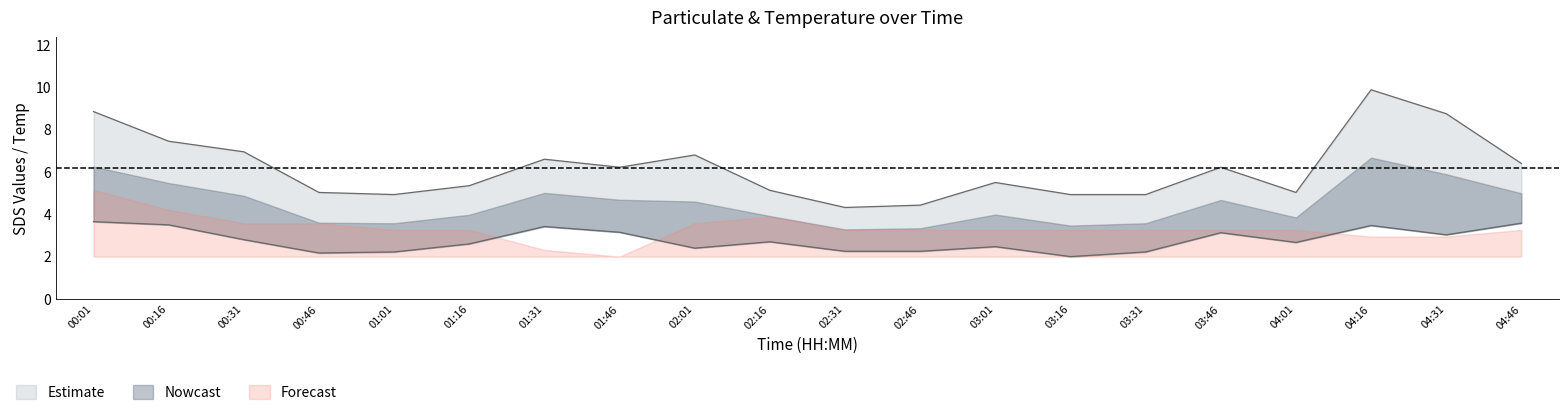

Where is SDS_P1 nearest to the value 7?

00:31